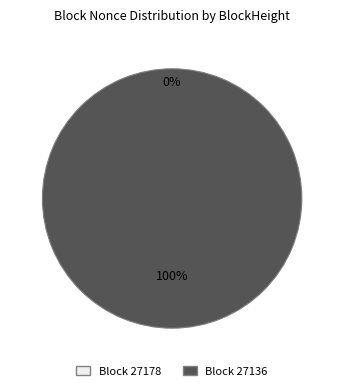

How many slices are in this pie chart?

2